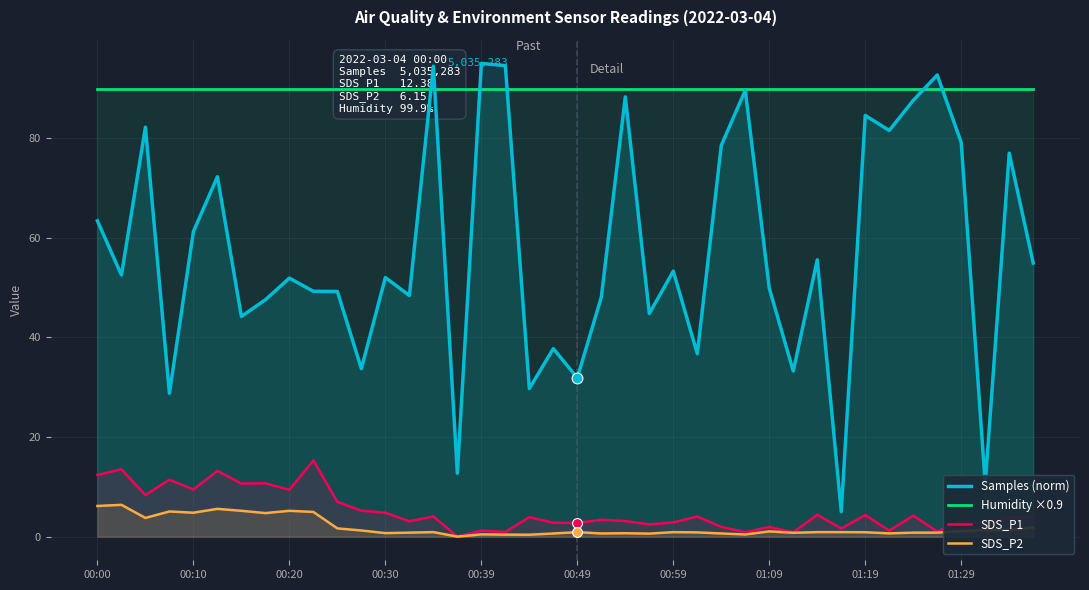

Which series contains the lowest Y value?

SDS_P1